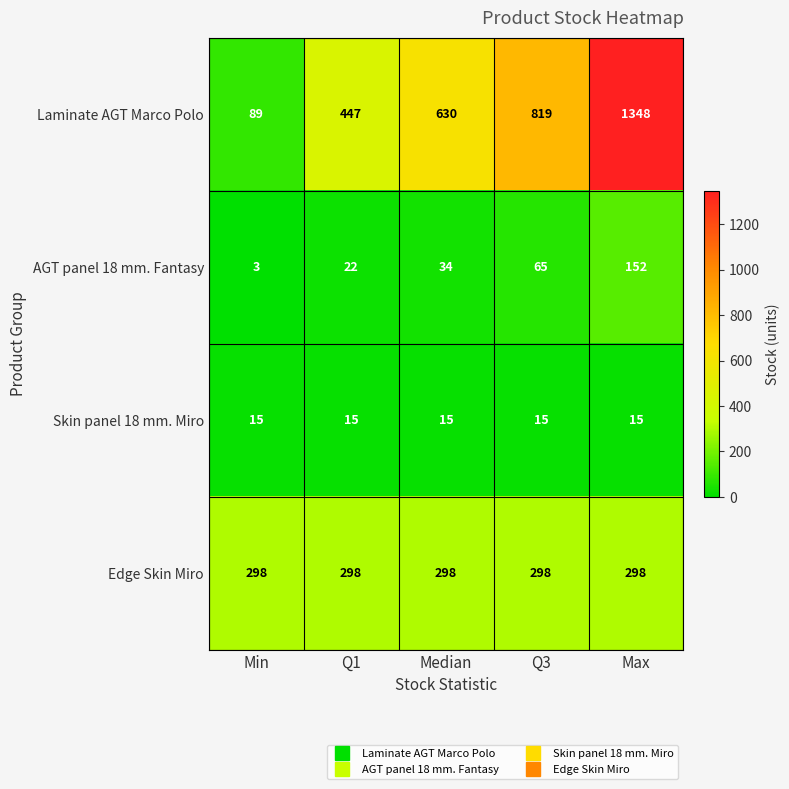

Which series has the largest total across all categories?

Laminate AGT Marco Polo